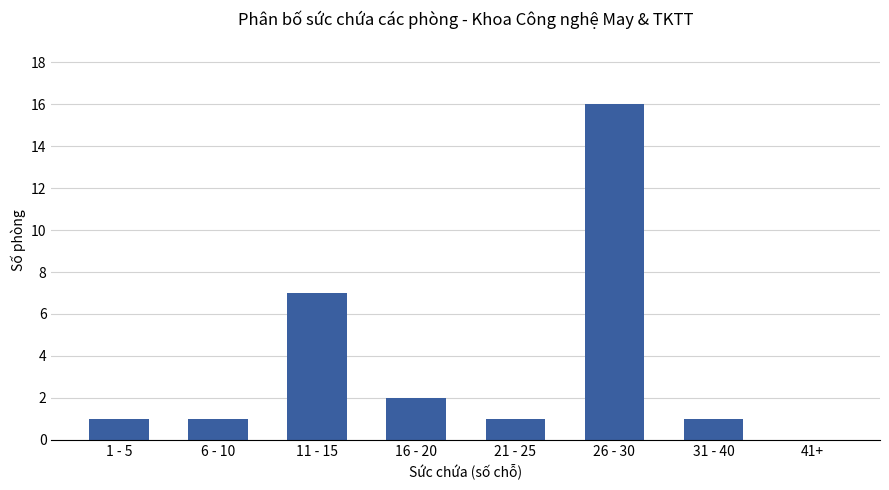

True or false: the data shows 12 at 11 - 15.

False